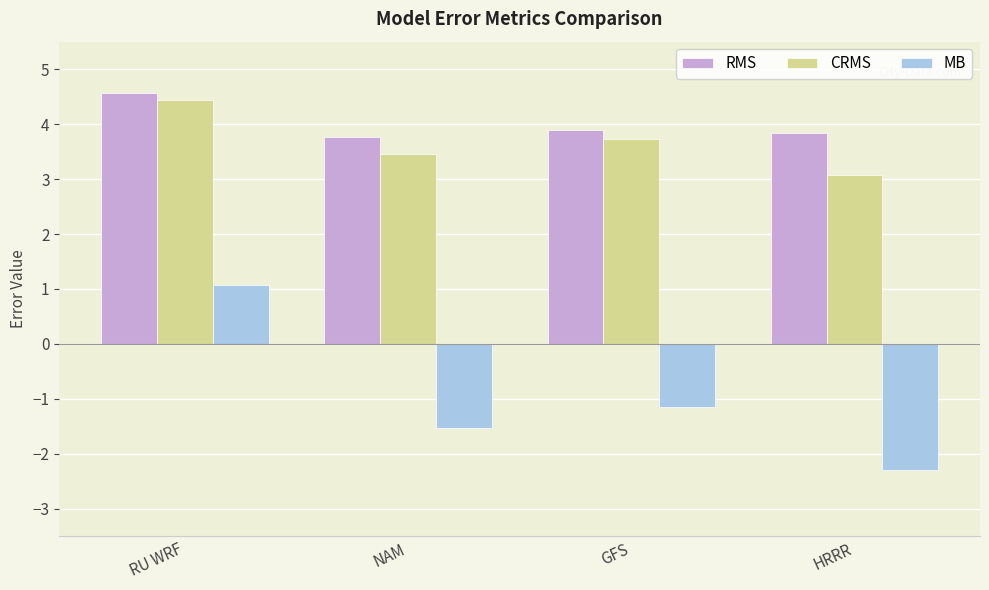

What position from the left is NAM?

2